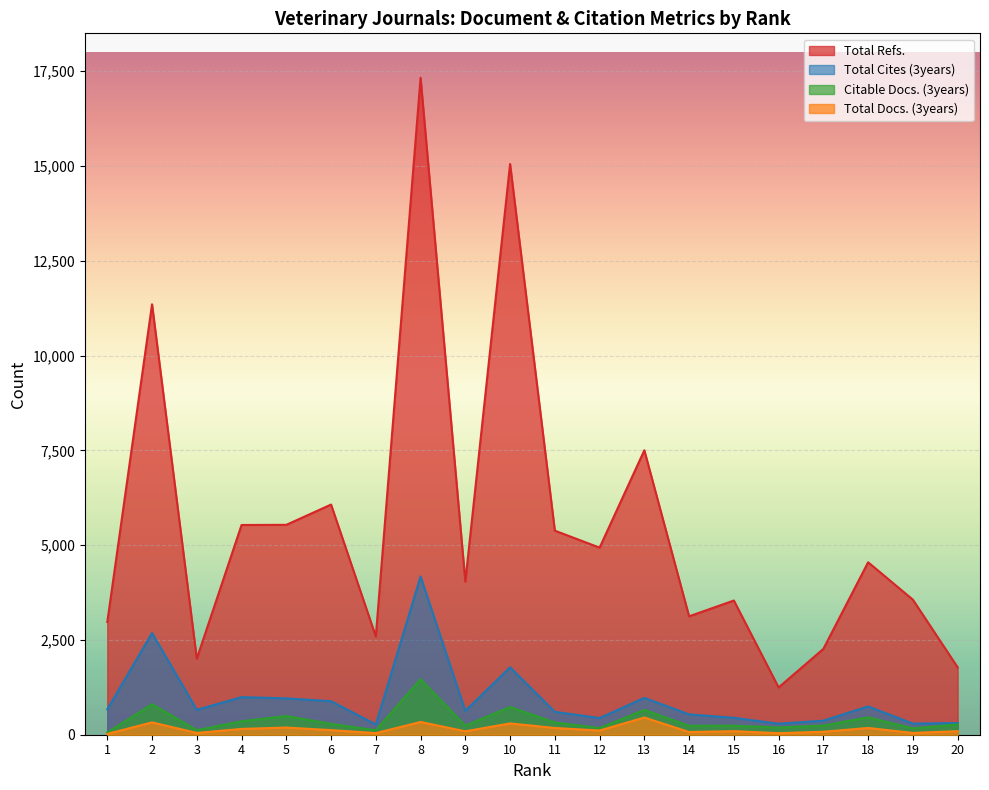

Where is the first local maximum for Total Cites (3years)?

2